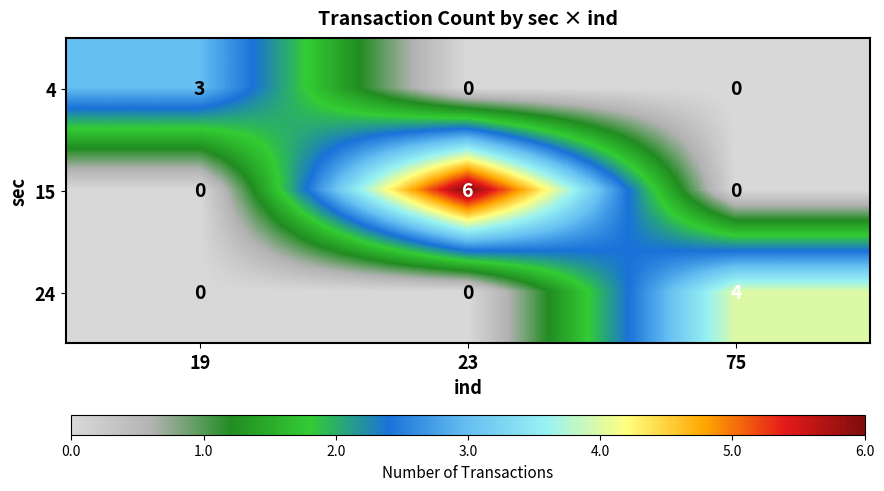

Is it true that 4 equals -2 at 23?

False